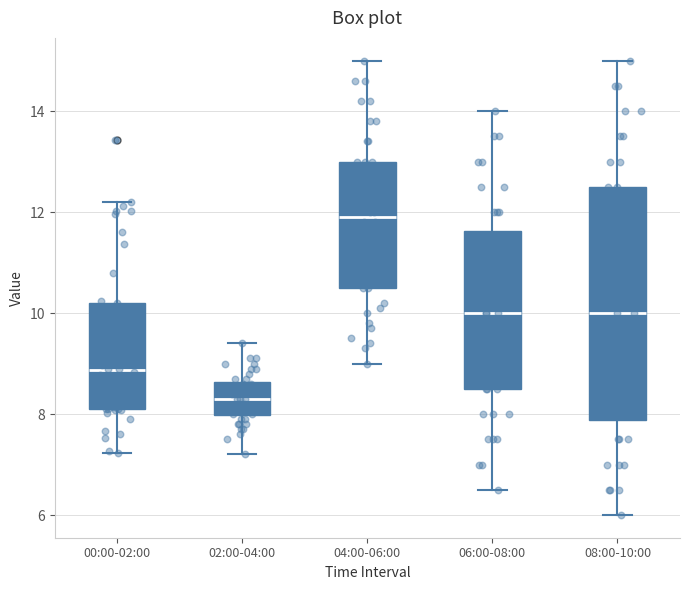

Where does the upper whisker of the box for 00:00-02:00 end on the y-axis? The values are not printed on the chart, so give them approximately, as read against the axis.

12.2